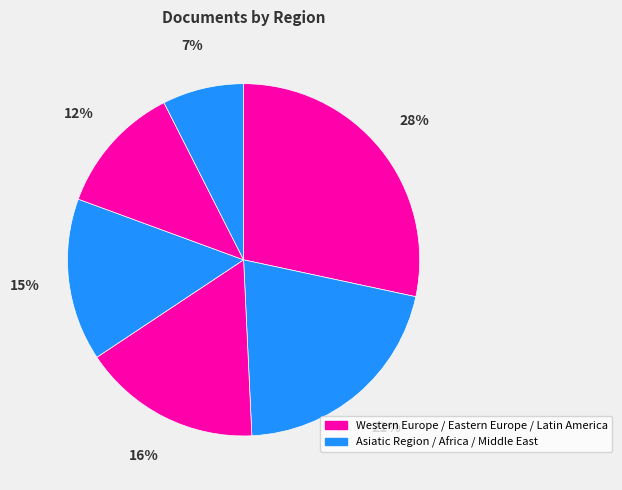

How many slices are in this pie chart?

6